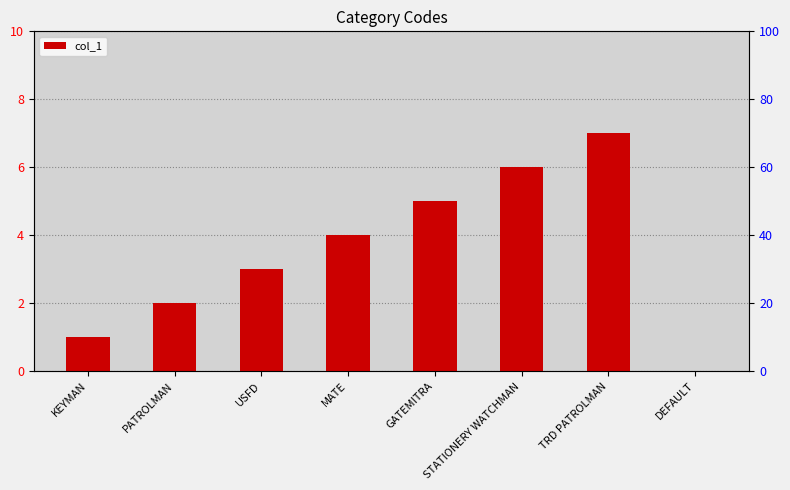

Reading left to right, what are all the values shown in this chart?

1	2	3	4	5	6	7	0